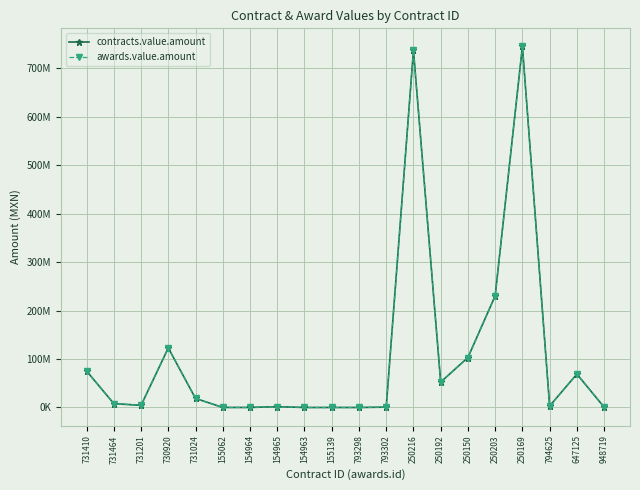

Does the chart have visible grid lines?

Yes